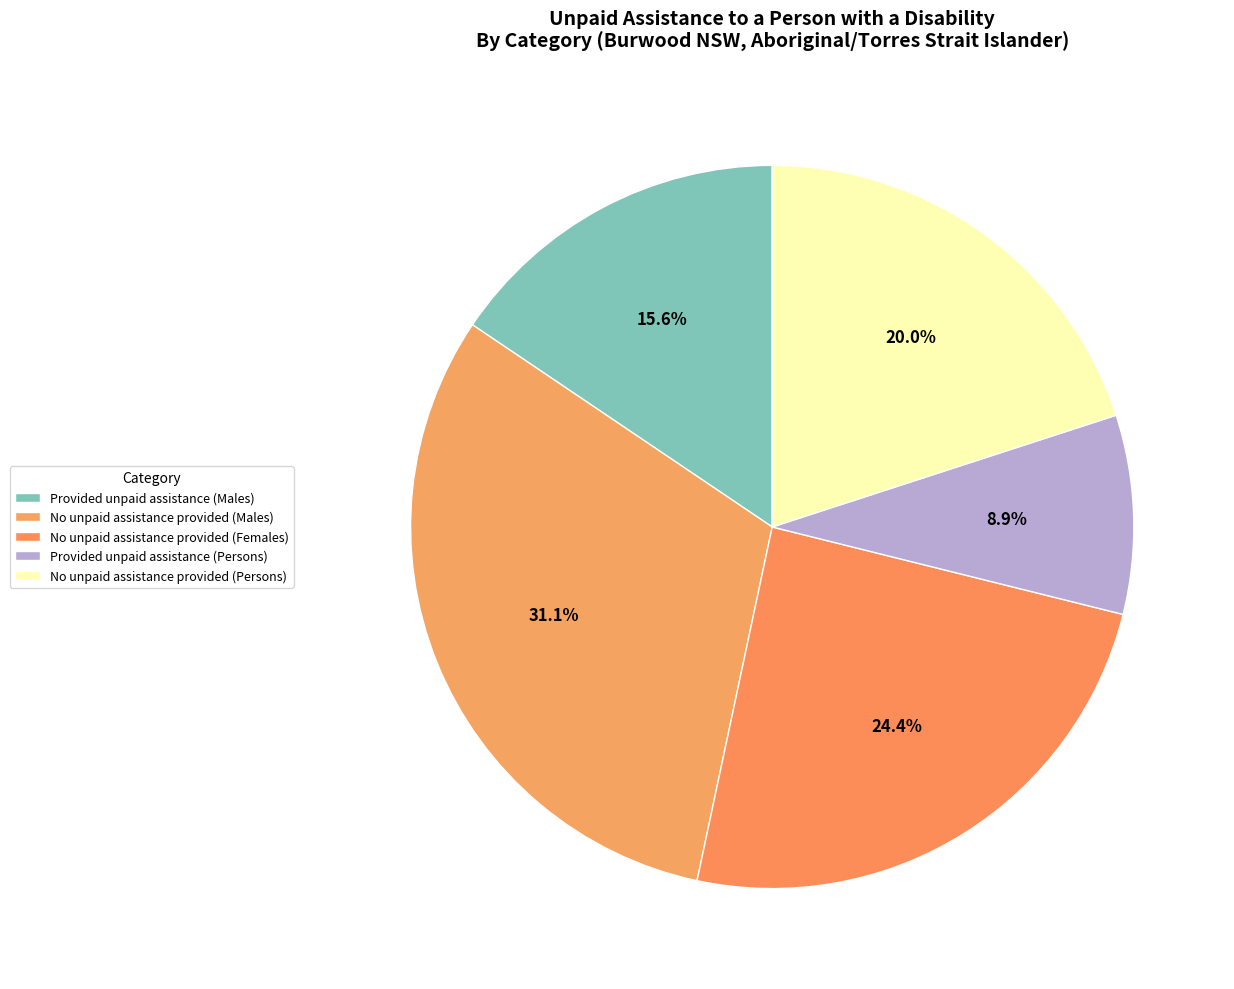

Is it true that Provided unpaid assistance (Persons) is 9% of the pie?

True